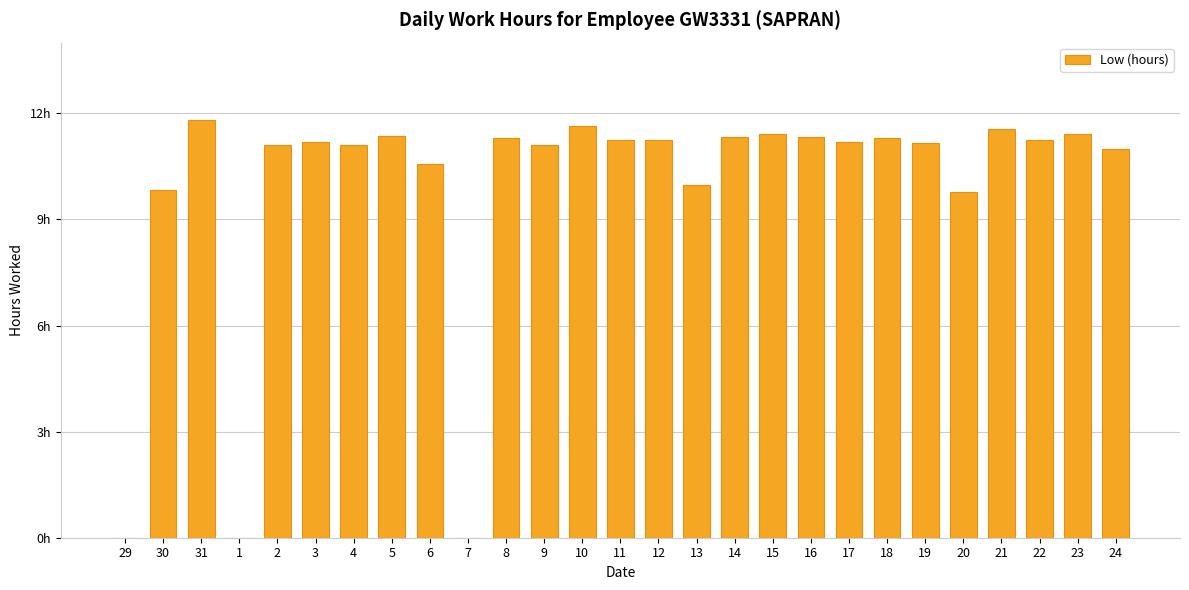

Reading right to left, what are all the values shown in this chart?

11.0	11.4	11.2	11.6	9.8	11.2	11.3	11.2	11.3	11.4	11.3	10.0	11.2	11.2	11.6	11.1	11.3	0.0	10.6	11.4	11.1	11.2	11.1	0.0	11.8	9.8	0.0